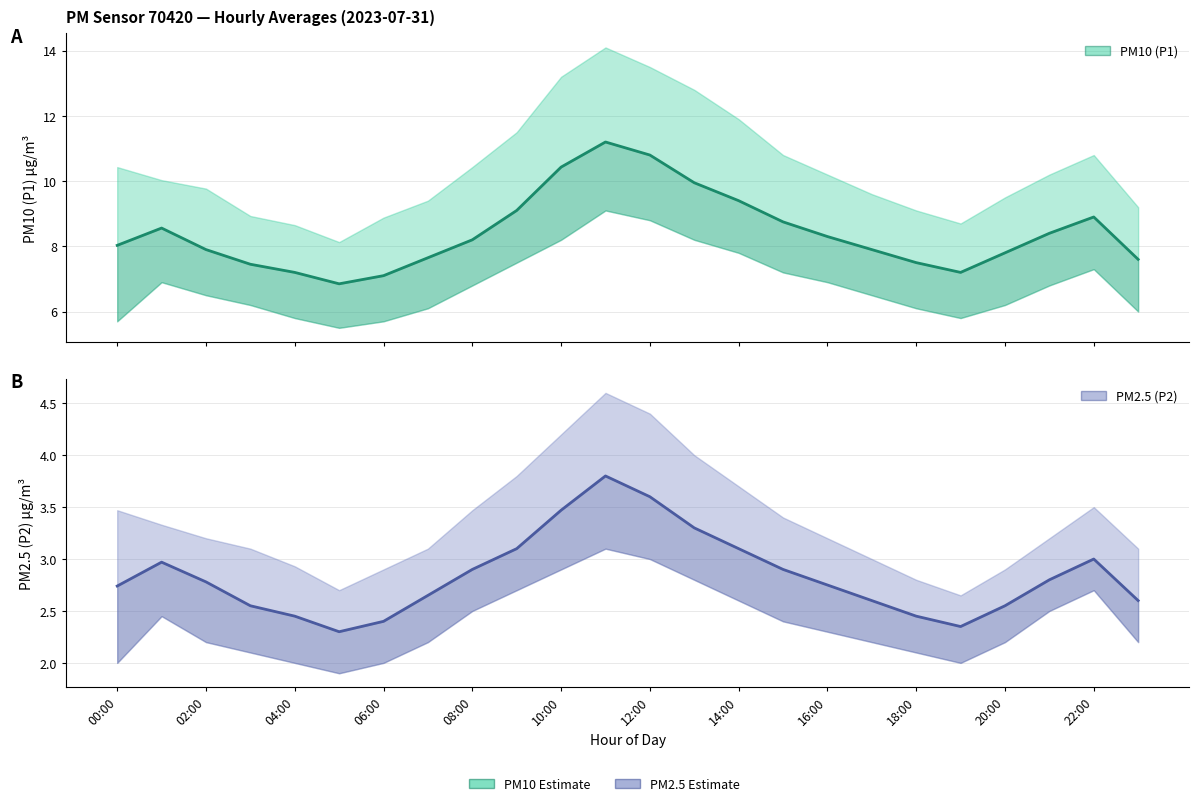

What is the difference between the P2 values at 22 and 15?

0.1